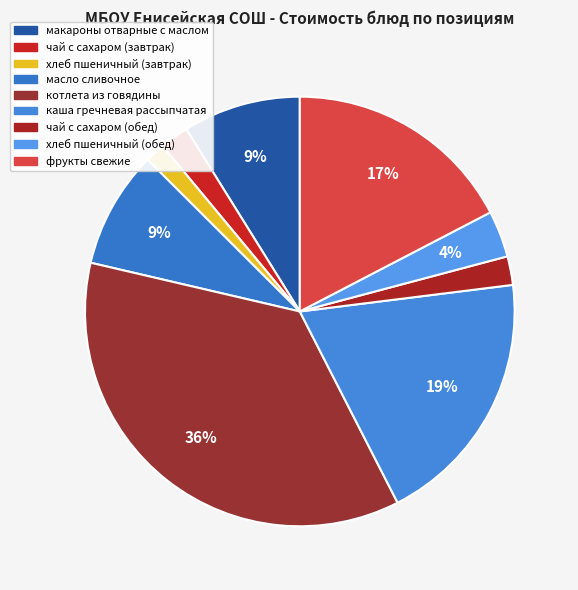

Count the number of slices in the pie.

9